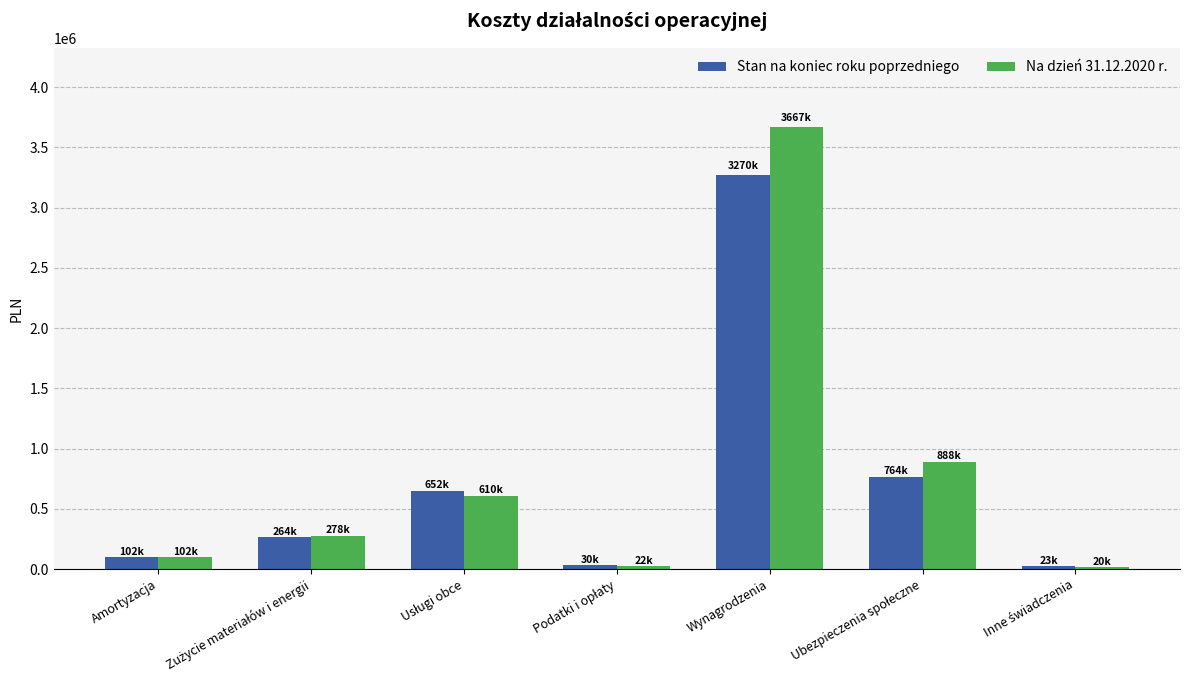

What is the sum of all Stan na koniec roku poprzedniego values?

5104751.1